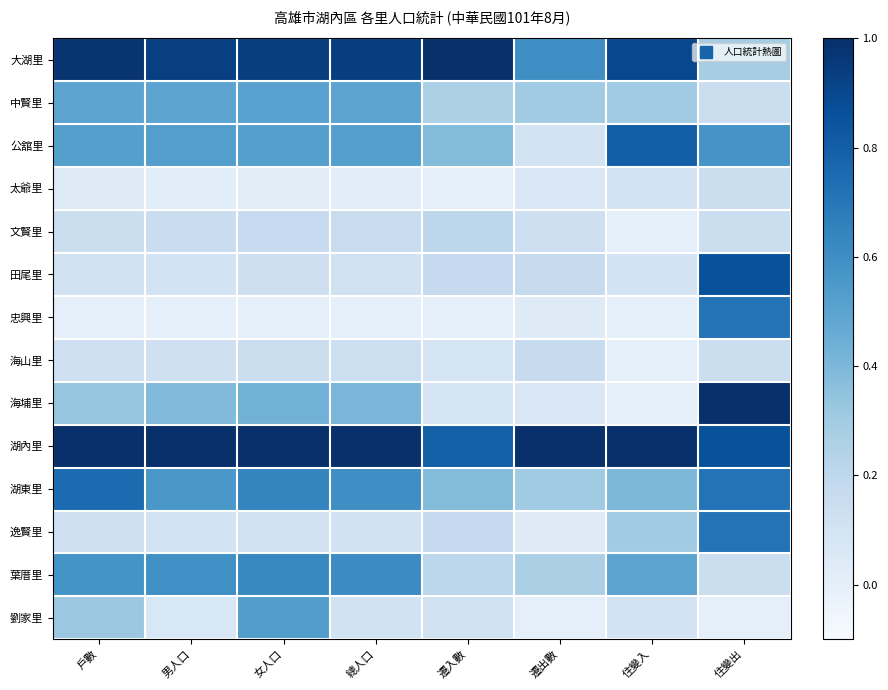

What is the total value across all series at 女人口?

5.8